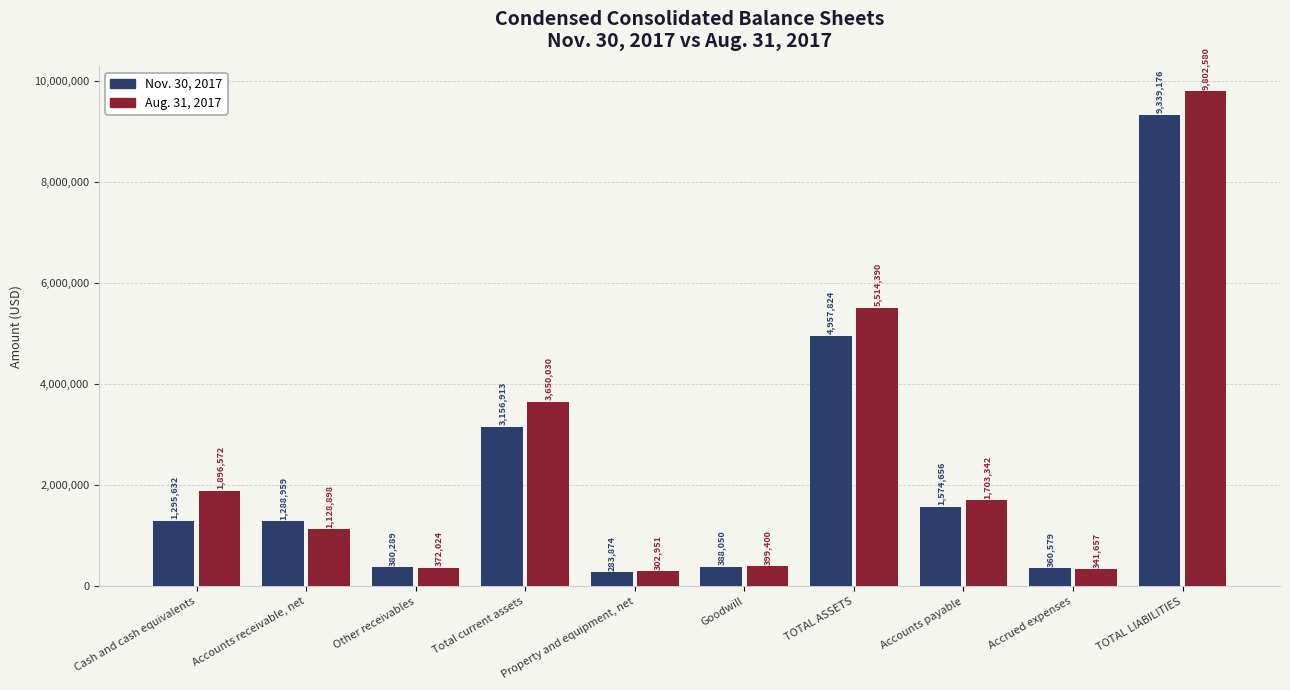

Which series has the largest range (max minus min)?

Aug. 31, 2017